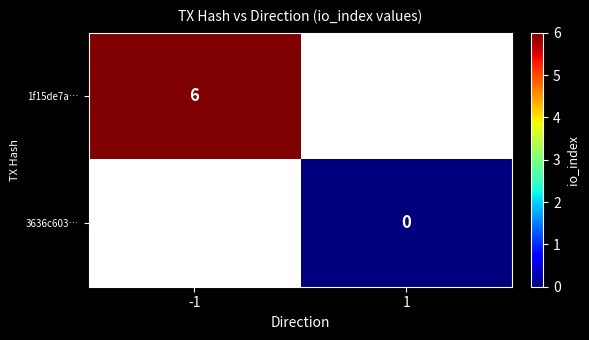

Which category has the highest value across all series?

-1